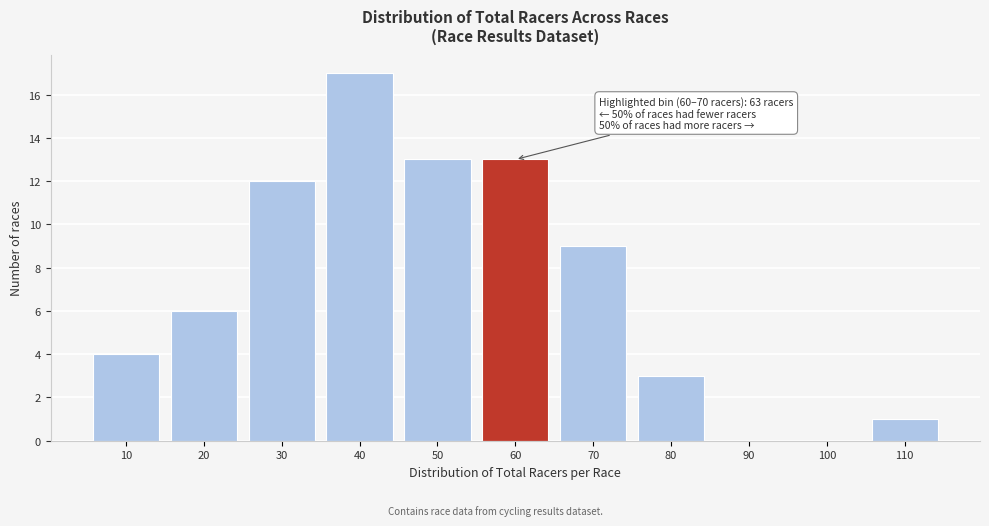

Reading right to left, transcribe all the data shown in this chart.

110=1	100=0	90=0	80=3	70=9	60=13	50=13	40=17	30=12	20=6	10=4